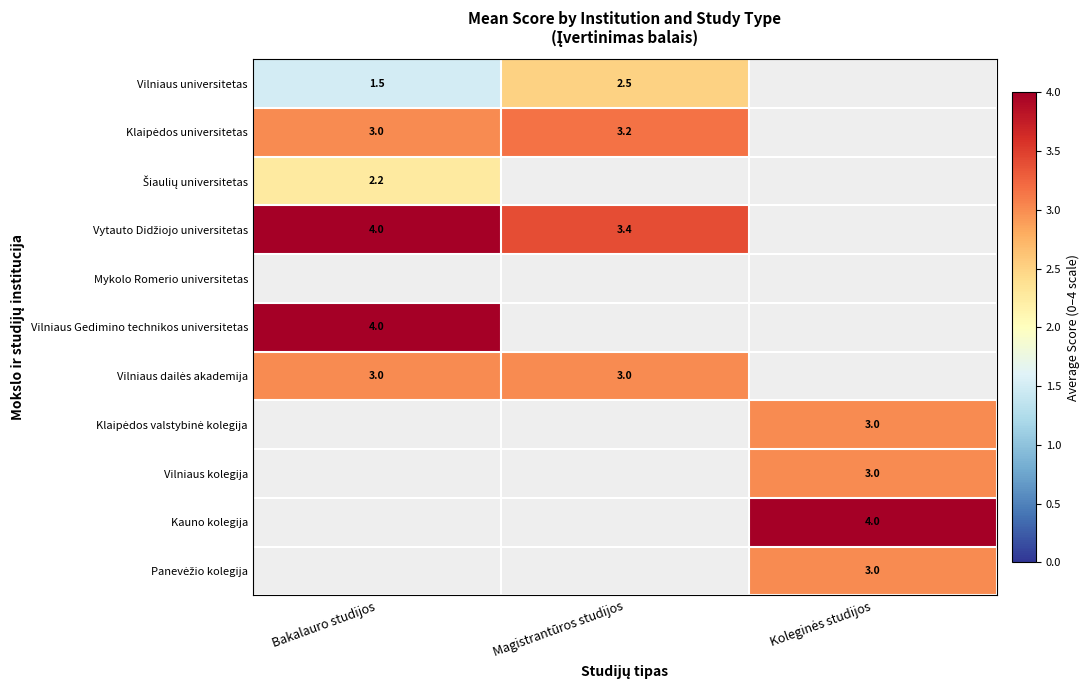

What is the sum of all Klaipėdos valstybinė kolegija values?

3.0